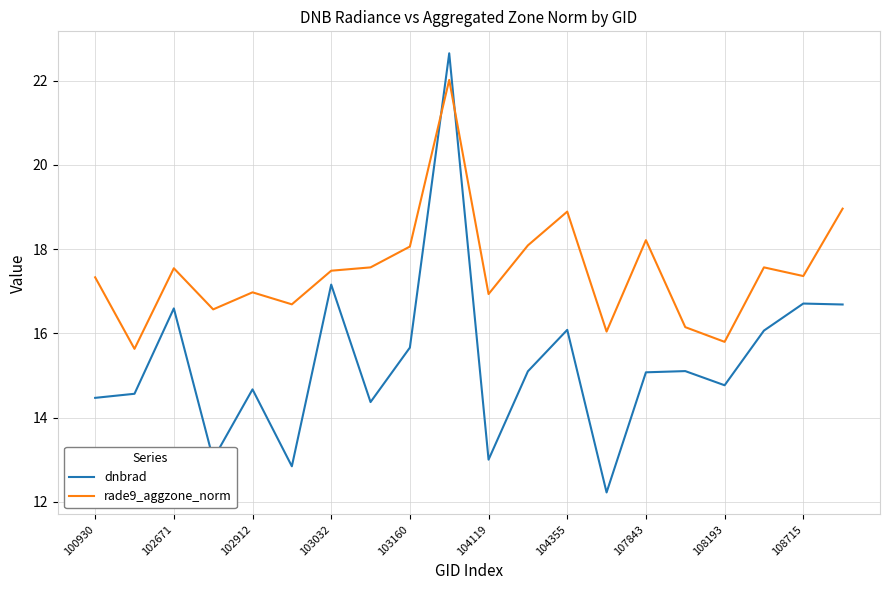

What is the difference between the maximum and minimum values in the rade9_aggzone_norm series?

6.4